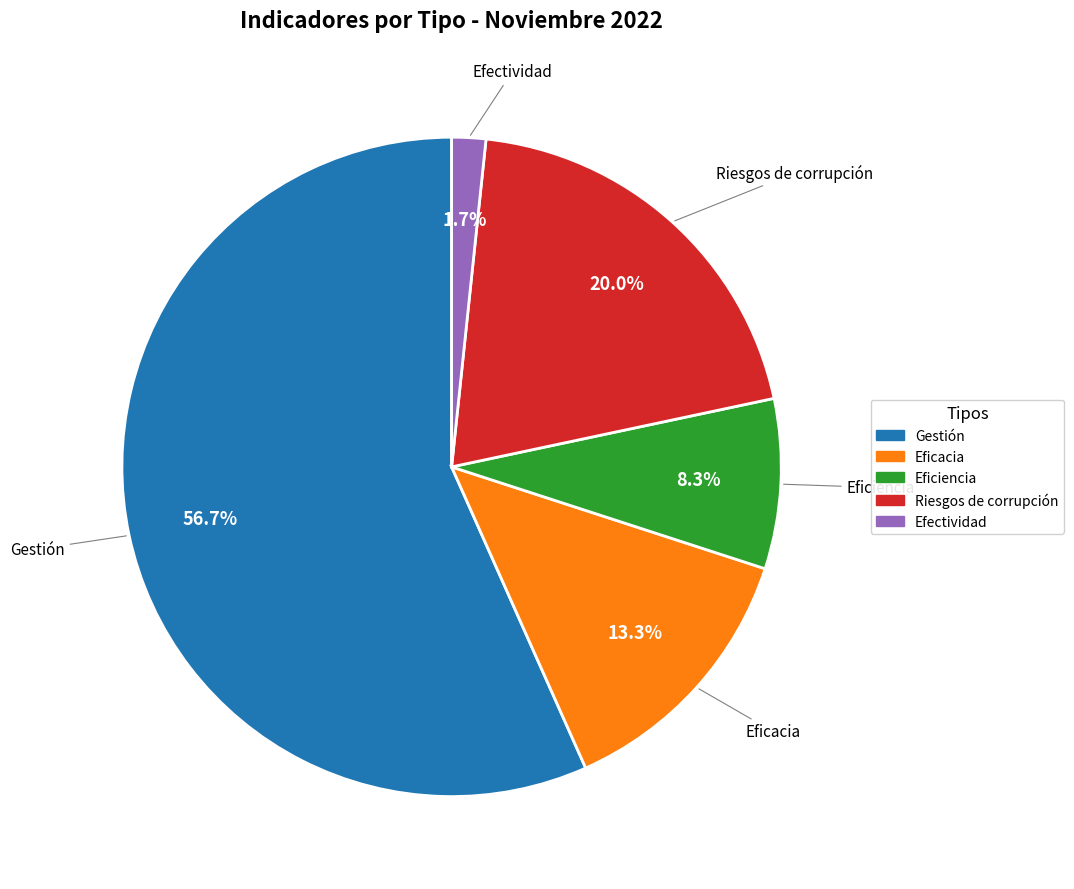

To the nearest percent, what is the combined percentage of Riesgos de corrupción and Eficacia?

33%